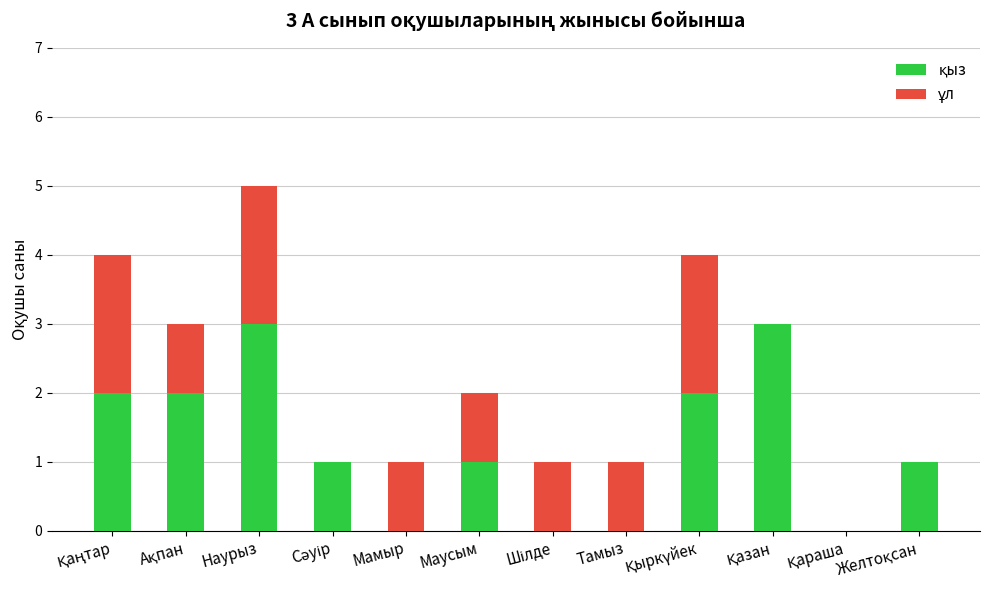

At which category is the sum across all series the highest?

Наурыз